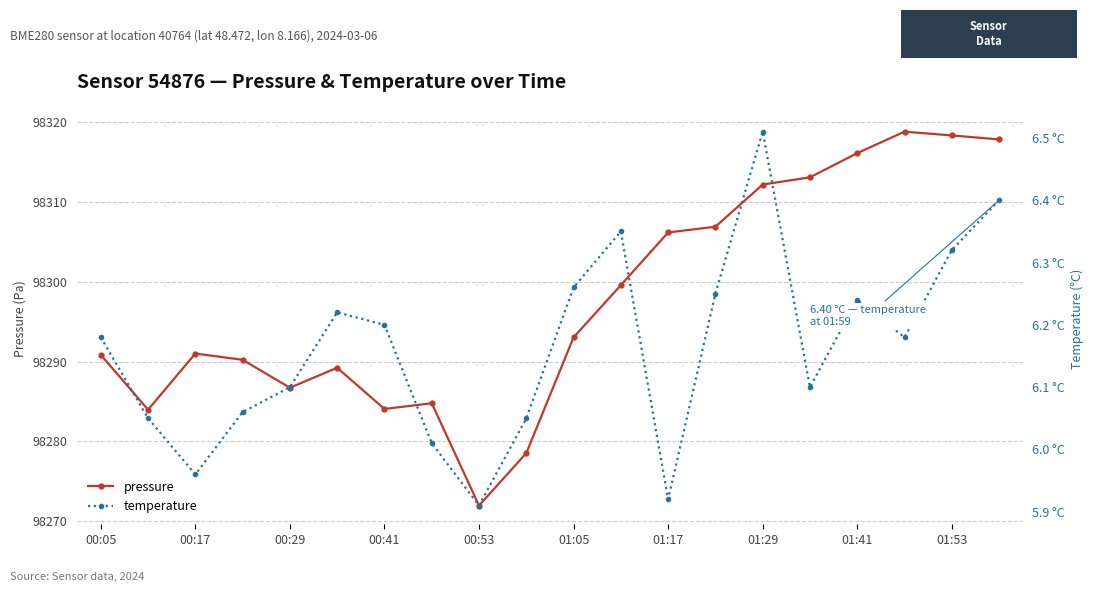

True or false: pressure has more than 0 points higher than both neighbors.

True